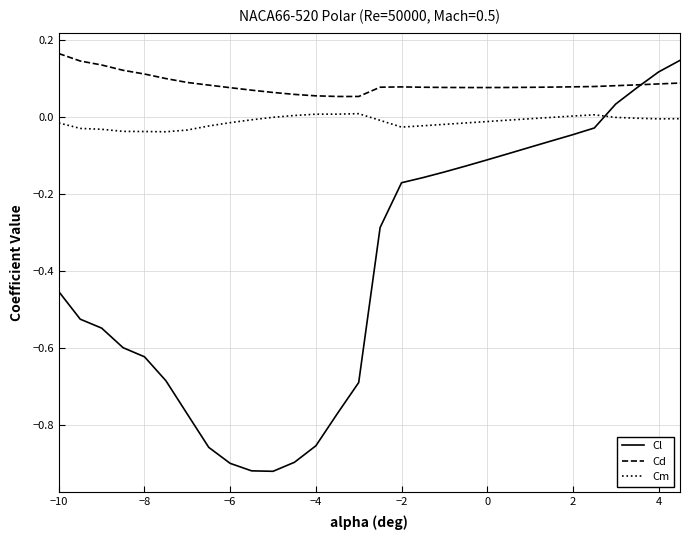

Which series has the largest total across all categories?

Cd